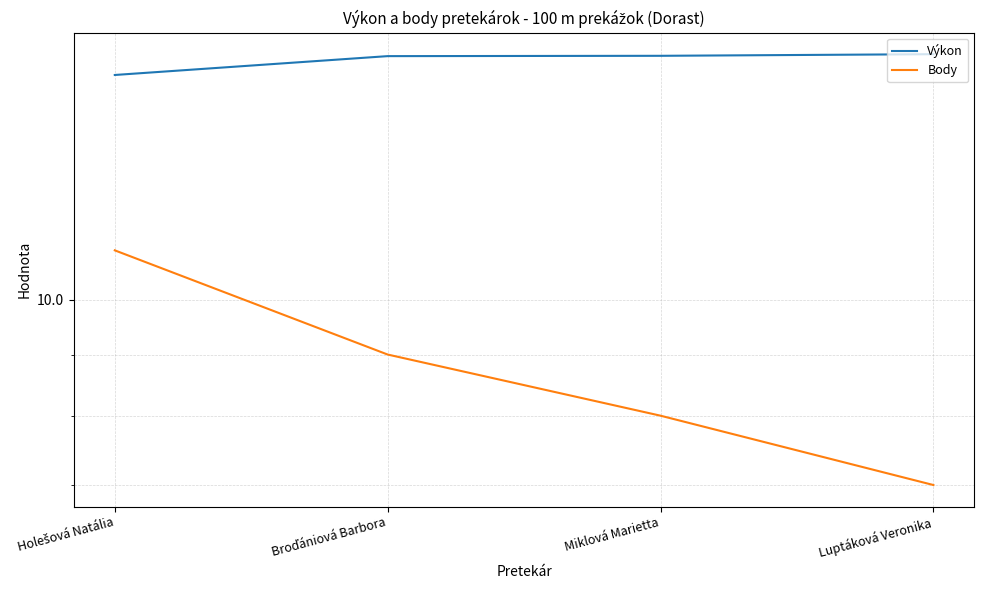

Which has a higher value, Miklová Marietta or Luptáková Veronika?

Luptáková Veronika